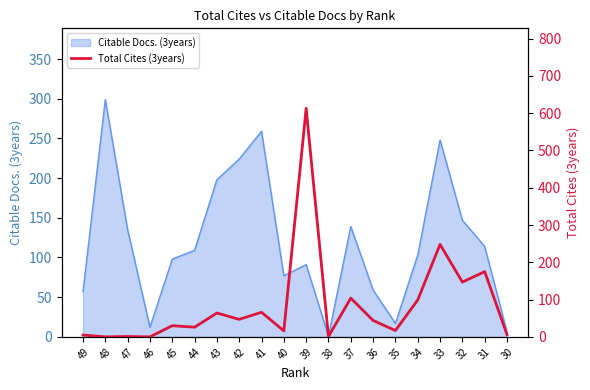

The value of Citable Docs. (3years) at 40 is 77. True or false?

True